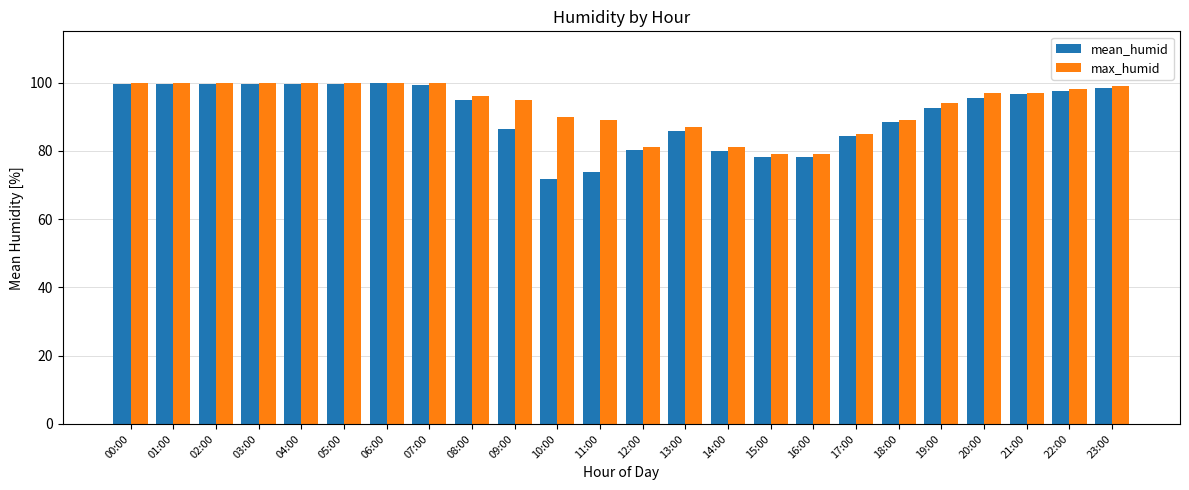

What is the value of the max_humid bar at the 21st from the left?

97.0